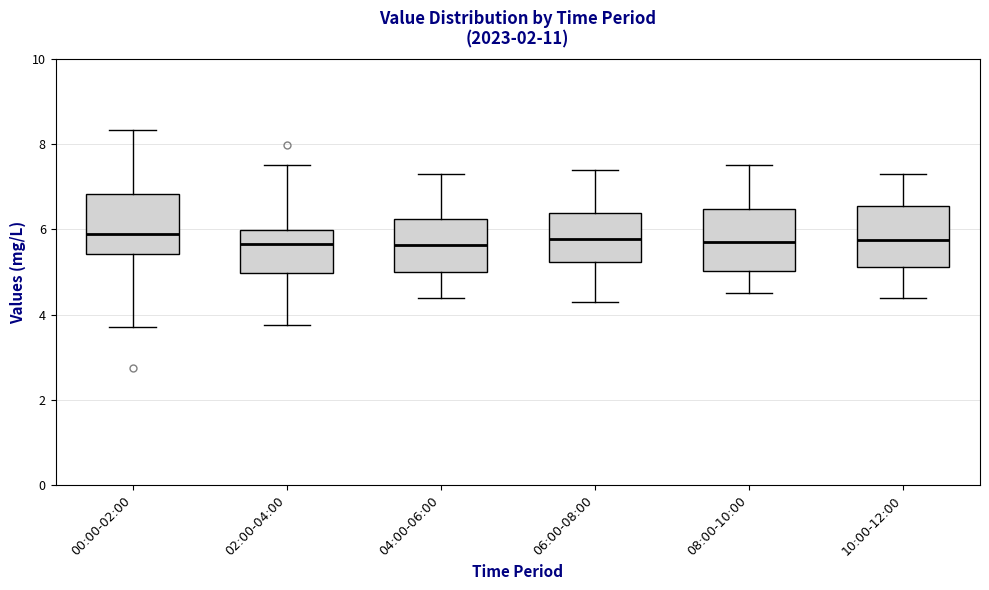

Where does the median line of the box for 06:00-08:00 sit on the y-axis? The values are not printed on the chart, so give them approximately, as read against the axis.

5.8